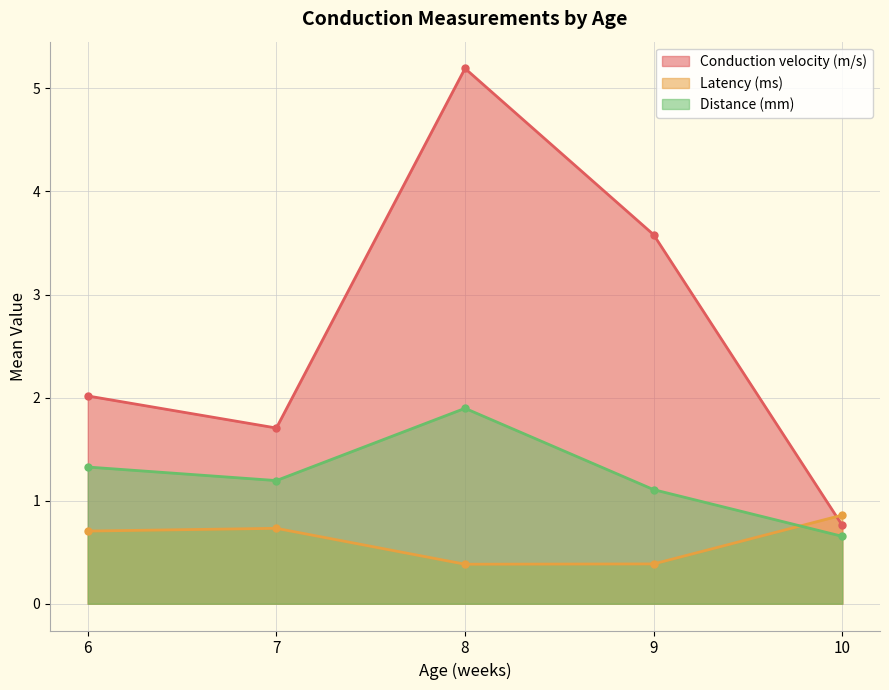

What is the sum of all Conduction velocity (m/s) values?

13.3